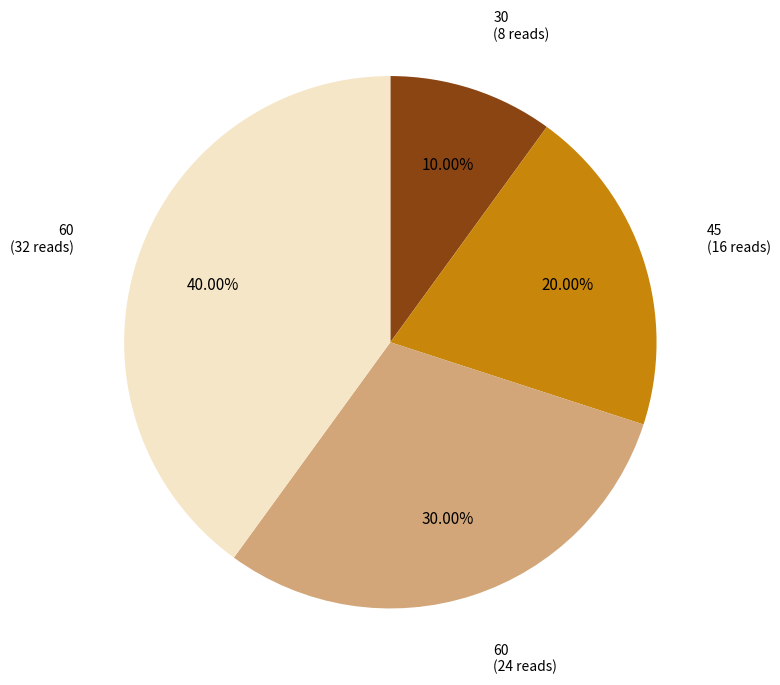

Is there a majority slice in this chart?

No